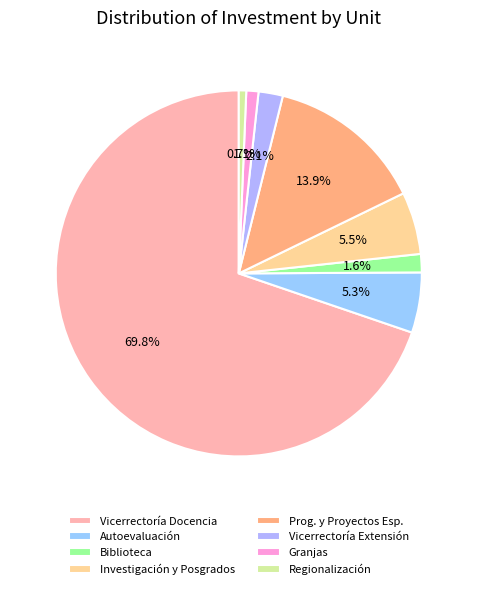

How many slices are in this pie chart?

8